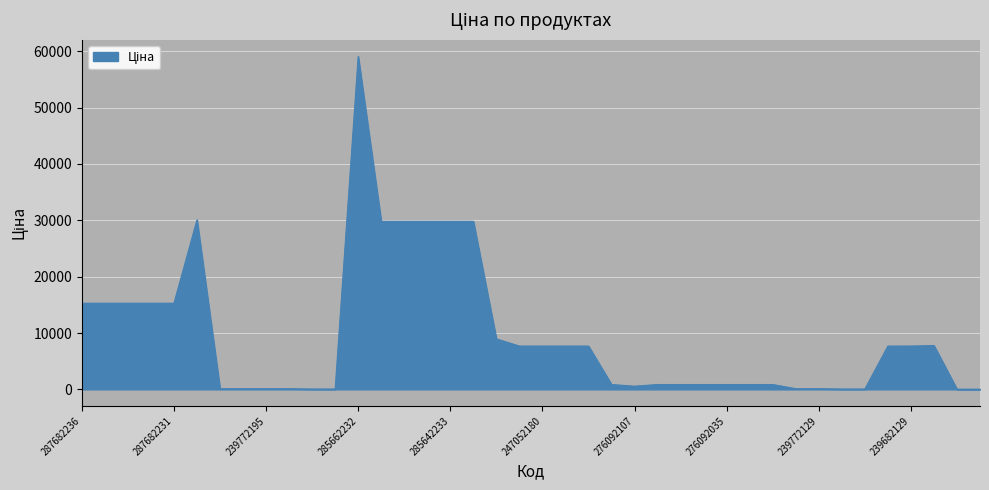

What is the difference between the maximum and minimum values?

59043.9